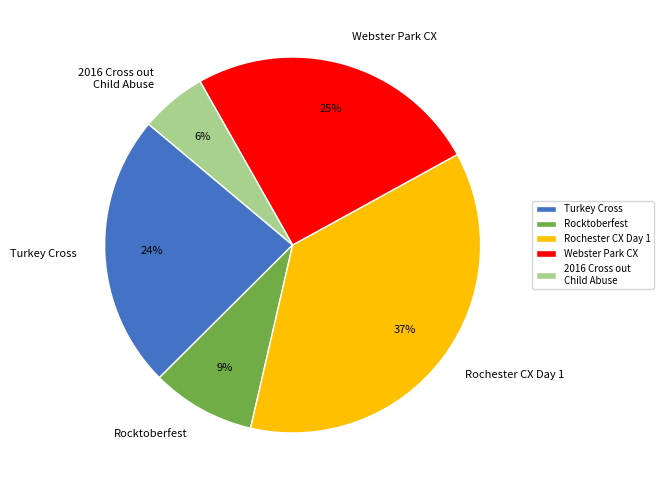

How many slices are in this pie chart?

5